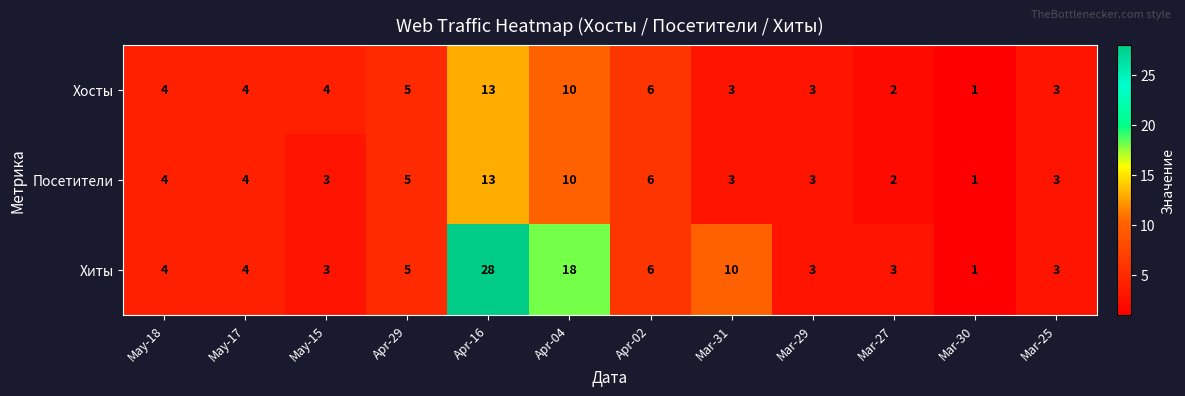

True or false: Посетители has a value of 2 at Mar-25.

False